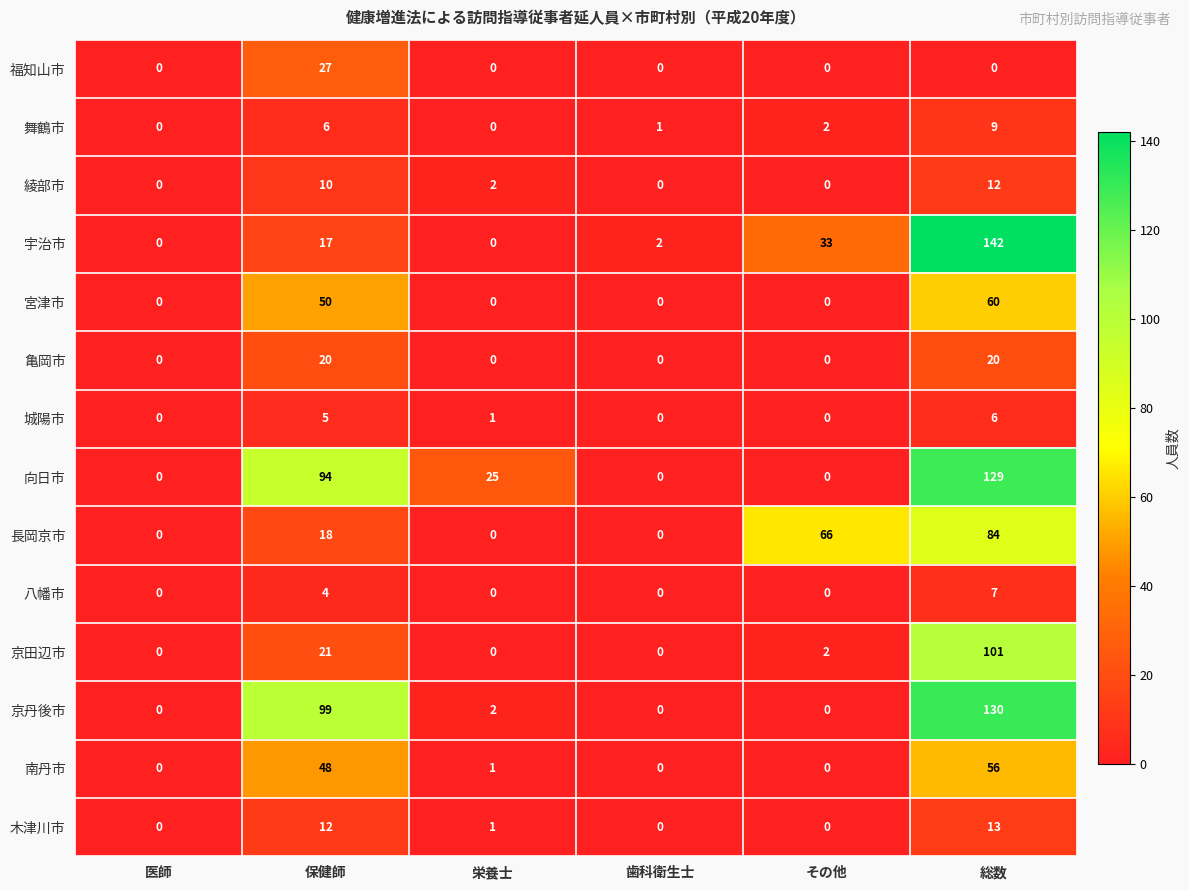

How many 亀岡市 values are between 0 and 20?

6